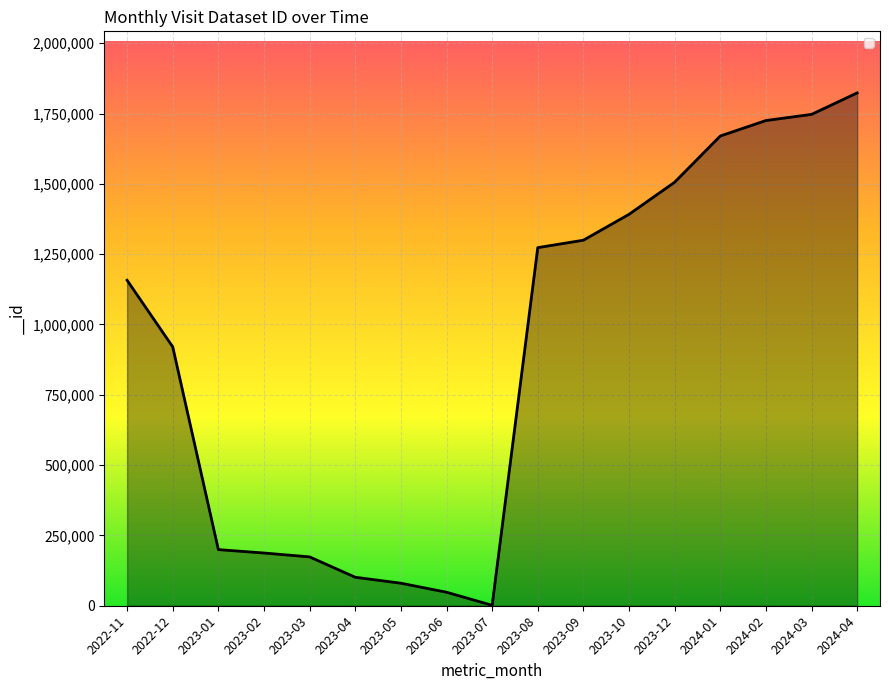

What is the difference between the maximum and minimum values?

1822076